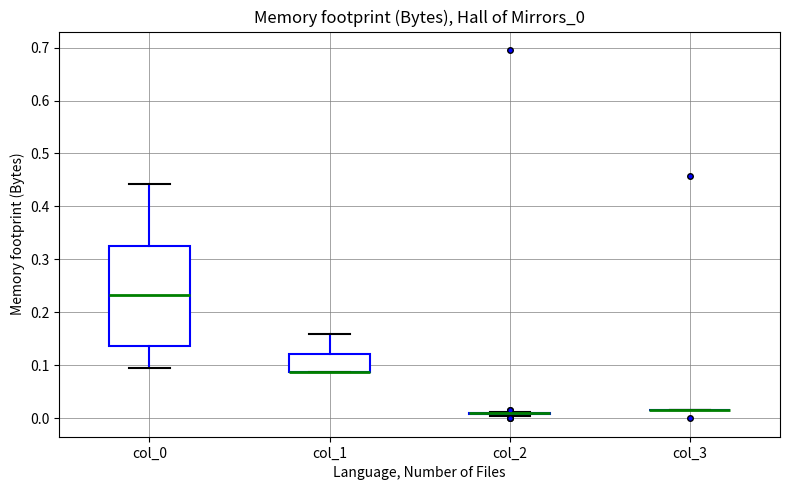

Reading left to right, read every box against the y-axis: the position of its median line, the range the box covers, and the ends of its whiskers. The values are not printed on the chart, so give them approximately, as read against the axis.

col_0: median 0.23, box 0.14 to 0.33, whiskers 0.10 to 0.44
col_1: median 0.09 (drawn on the box's lower edge), box 0.09 to 0.12, whiskers 0.09 to 0.16
col_2: box collapsed to a line at 0.01, whiskers 0.00 to 0.01
col_3: box collapsed to a line at 0.01, whiskers 0.01 to 0.01